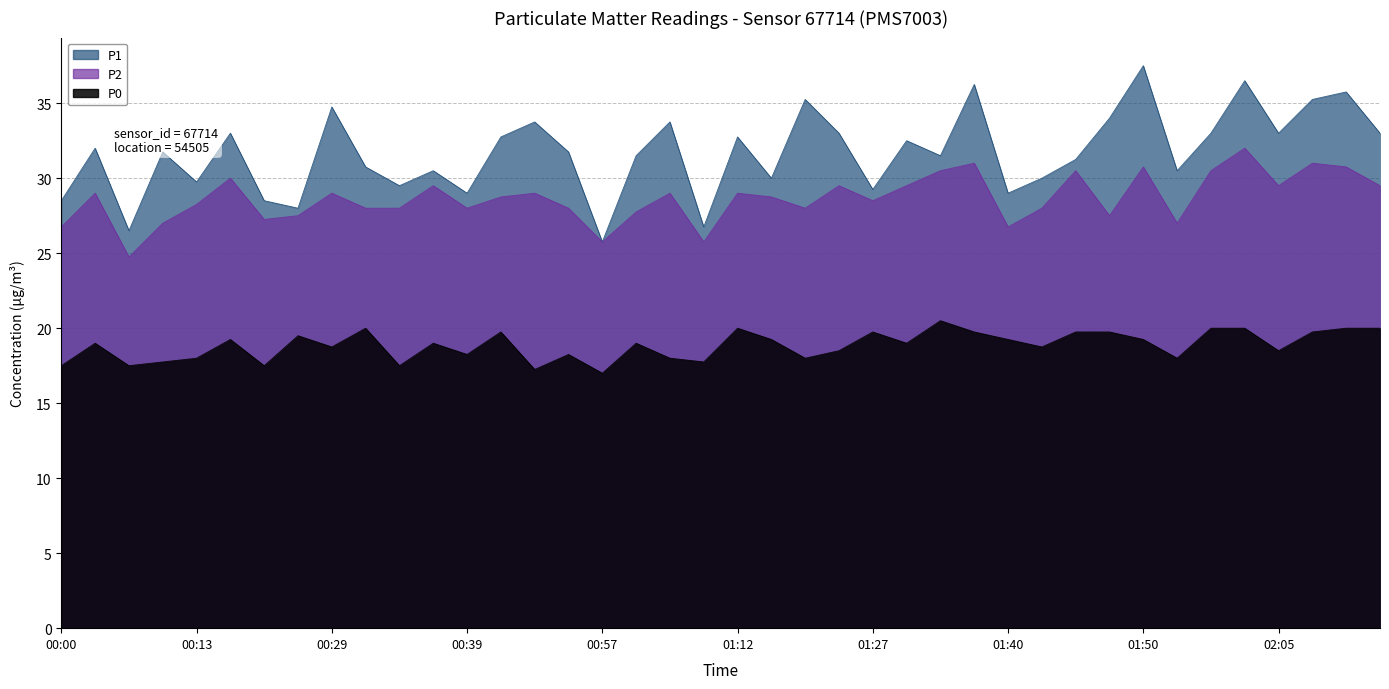

Which series has the largest total across all categories?

P1